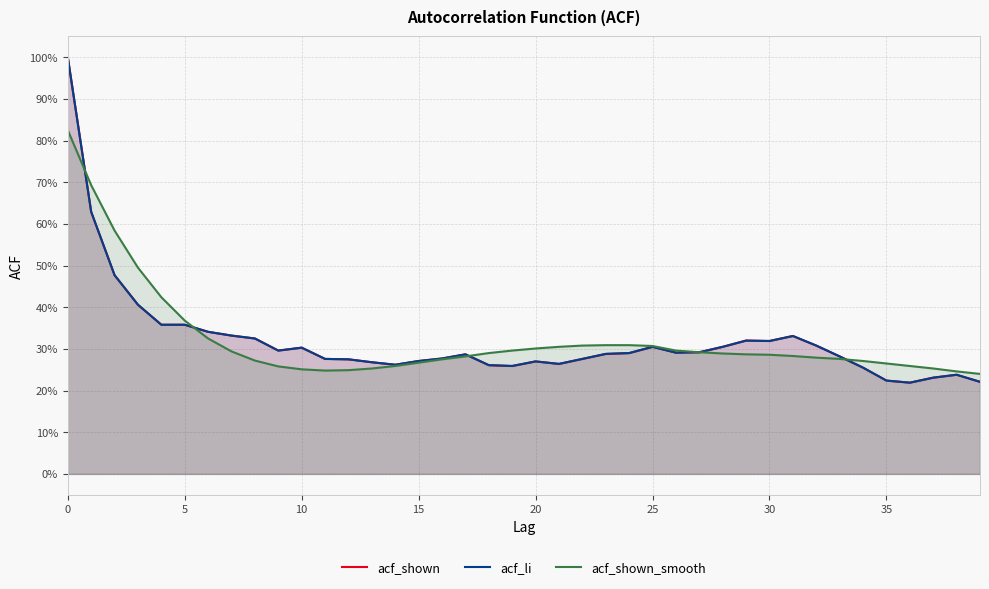

Which series has the largest total across all categories?

acf_shown_smooth